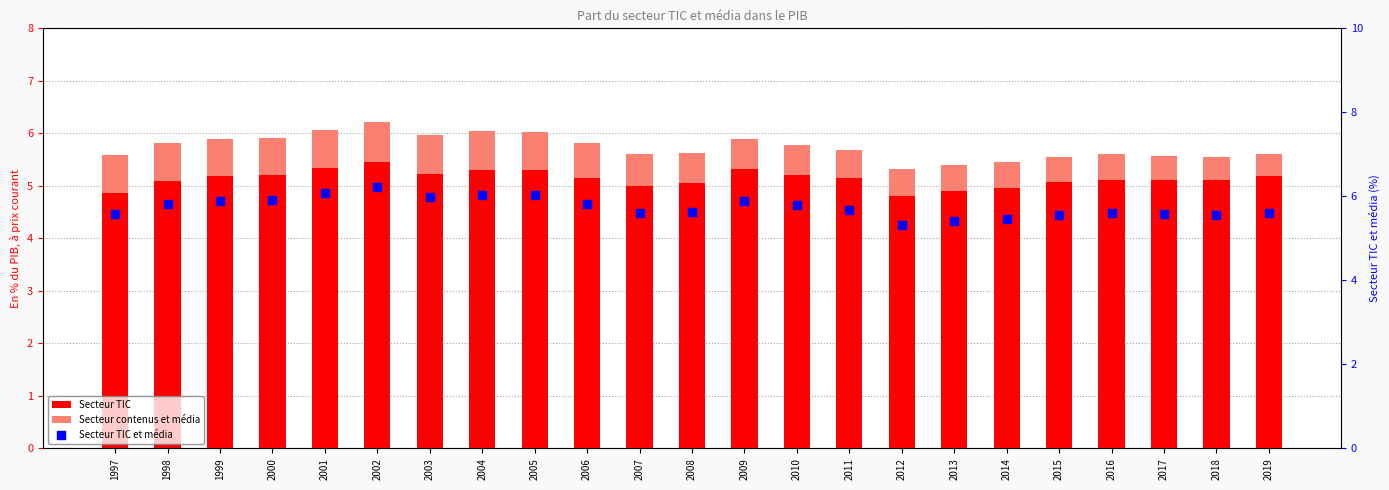

What is the total value across all series at 2003?

11.9